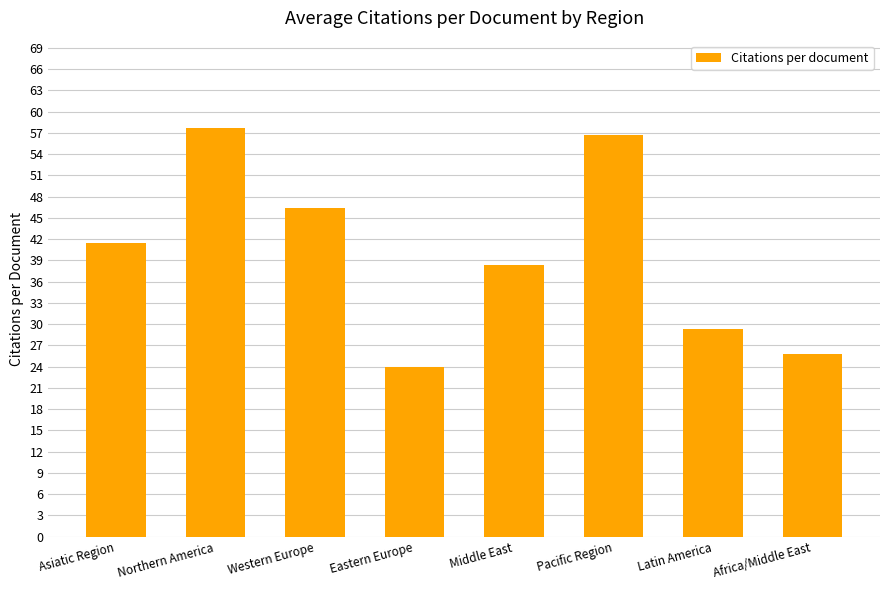

What is the difference between the second highest and minimum values?

32.7